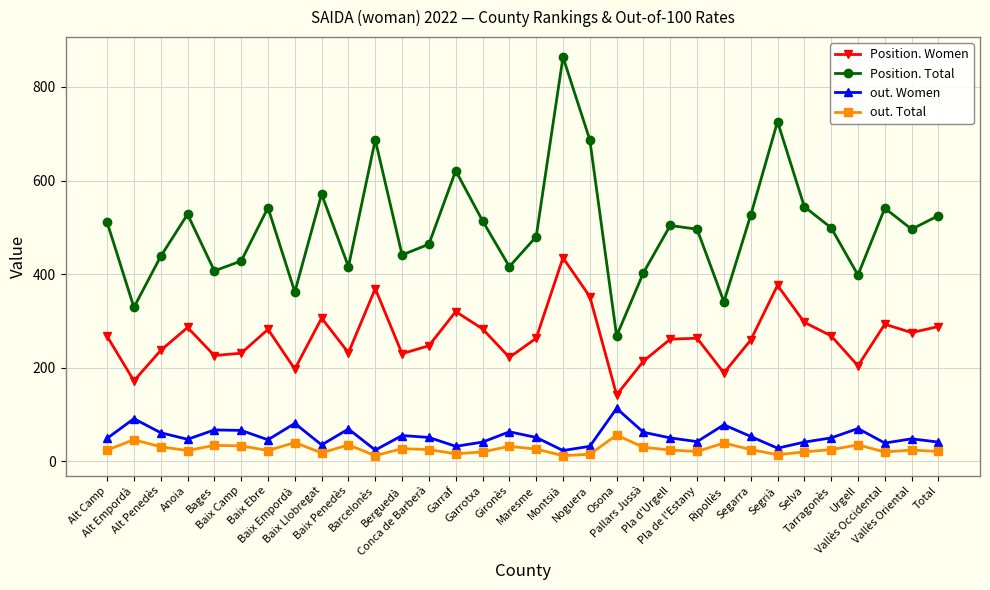

What is the greatest value displayed?

864